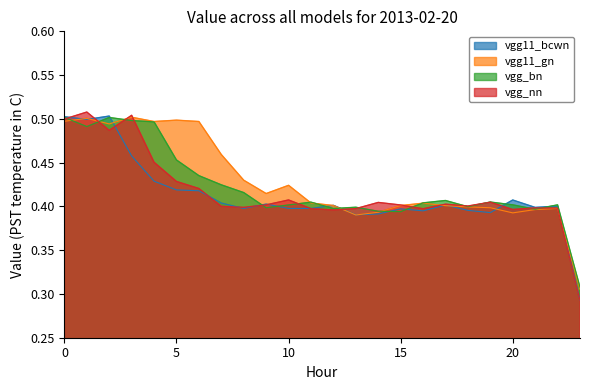

What is the value of the vgg11_gn point at the 13th from the left?

0.4